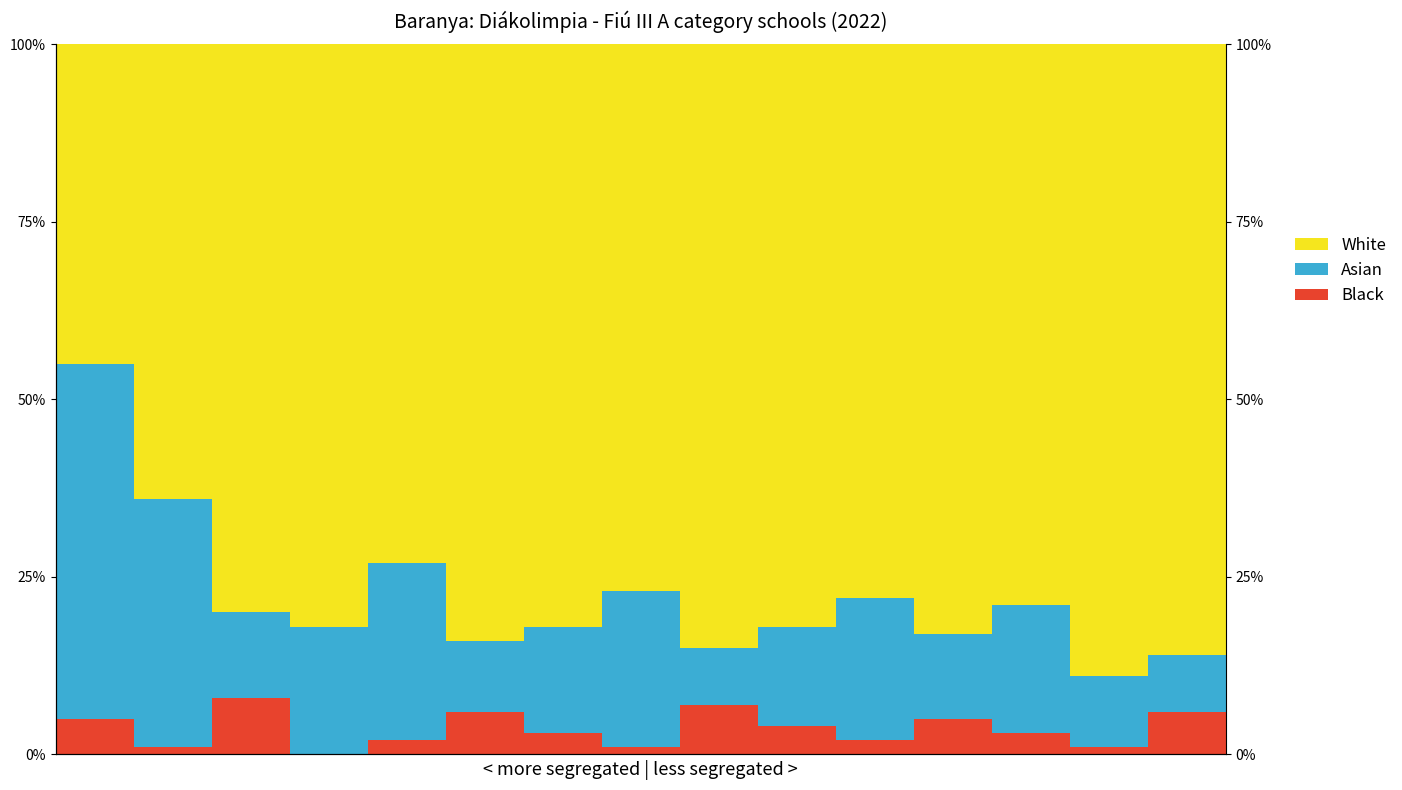

At how many categories does at least one series exceed 68?

13